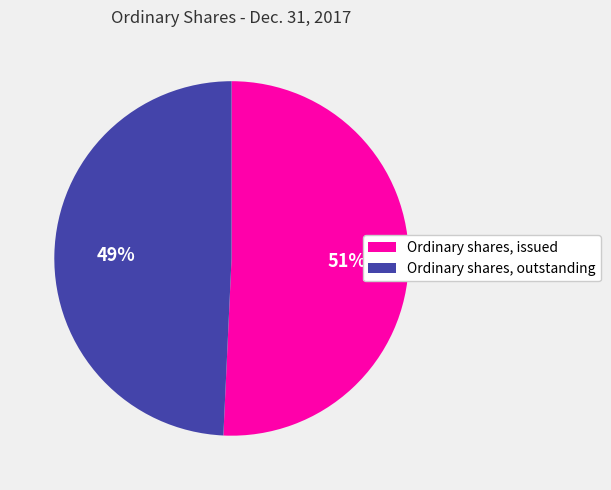

What is the ratio of the value at Ordinary shares, outstanding to the value at Ordinary shares, issued?

1.0